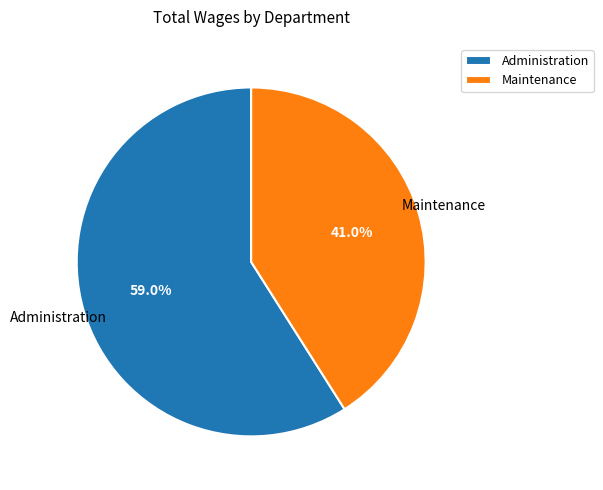

Count the number of slices in the pie.

2